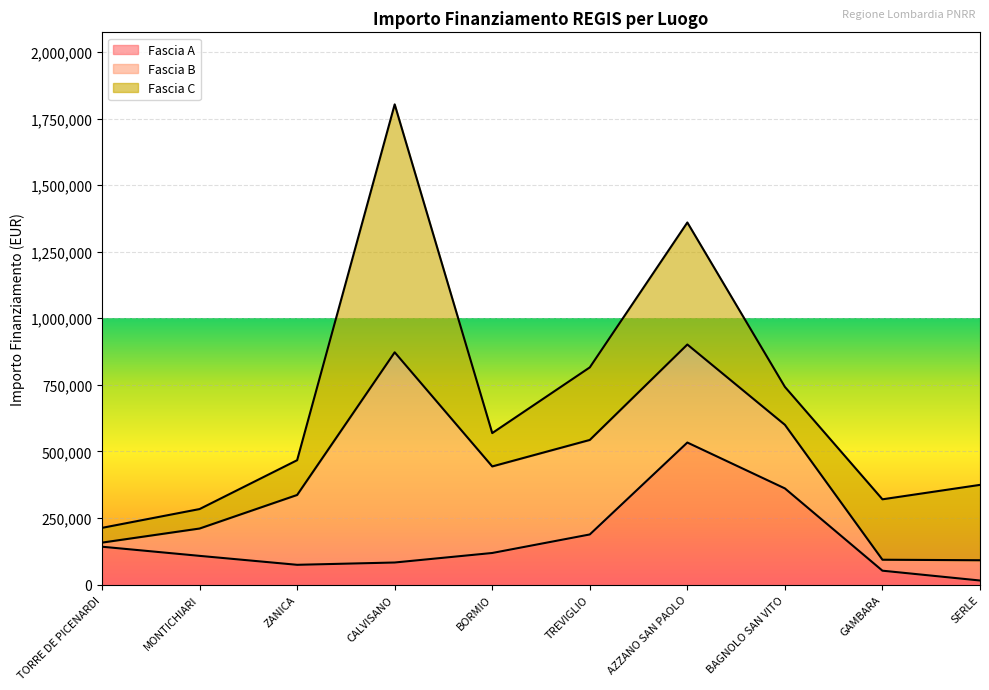

What is the difference between the Fascia A values at TREVIGLIO and AZZANO SAN PAOLO?

345157.8